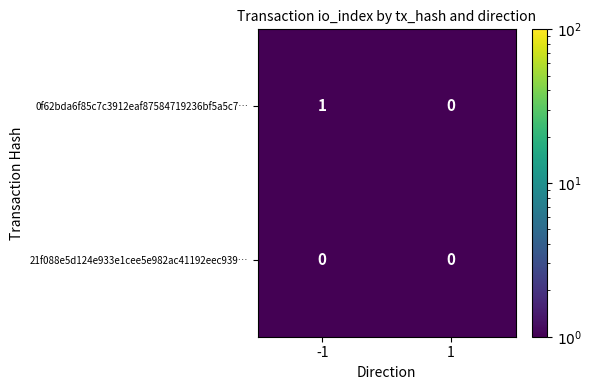

Rank the categories by 0f62bda6f85c7c3912eaf87584719236bf5a5c7… value from highest to lowest.

-1, 1